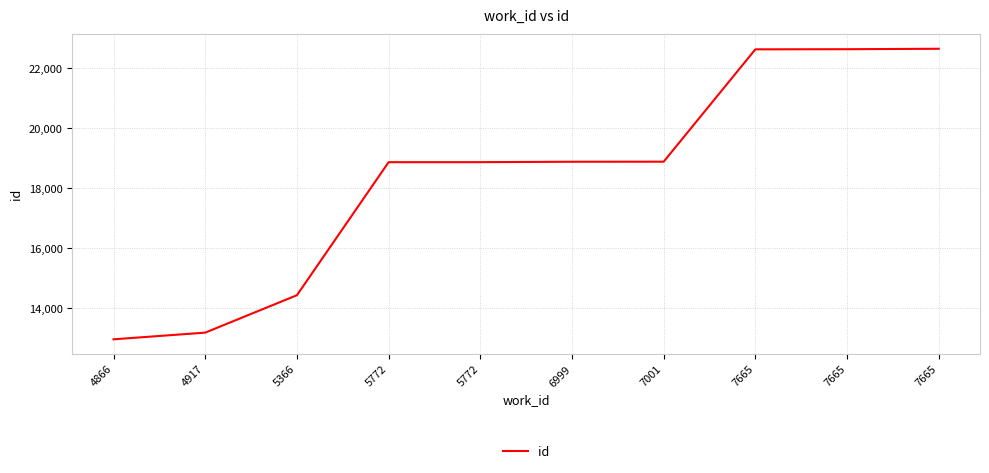

At which label does the data first exceed 18882?

7001